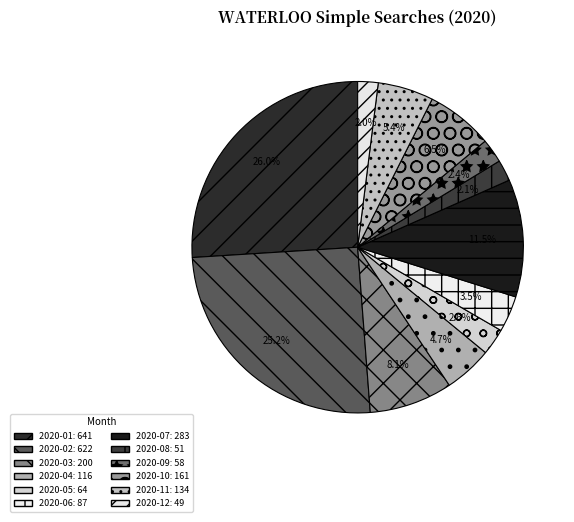

Count the number of slices in the pie.

12